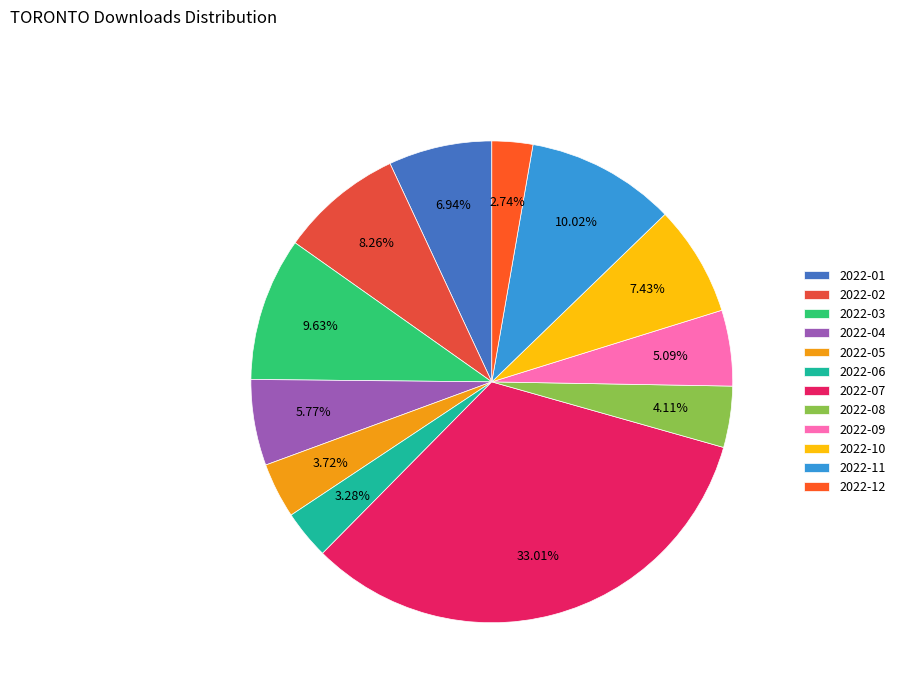

What is the ratio of the value at 2022-11 to the value at 2022-09?

2.0